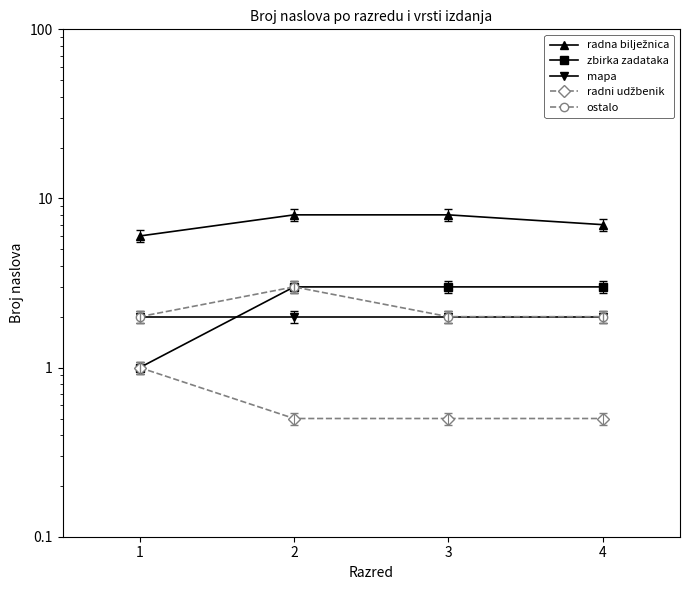

What is the sum of the radna bilježnica values at 2 and 1?

14.0